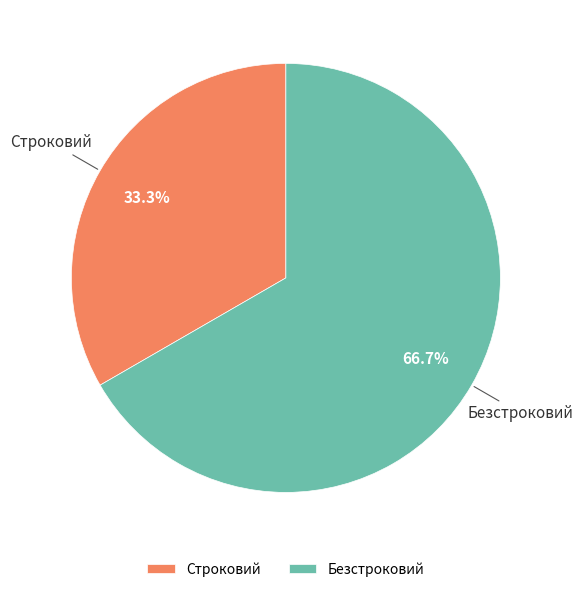

Which has a higher value, Строковий or Безстроковий?

Безстроковий